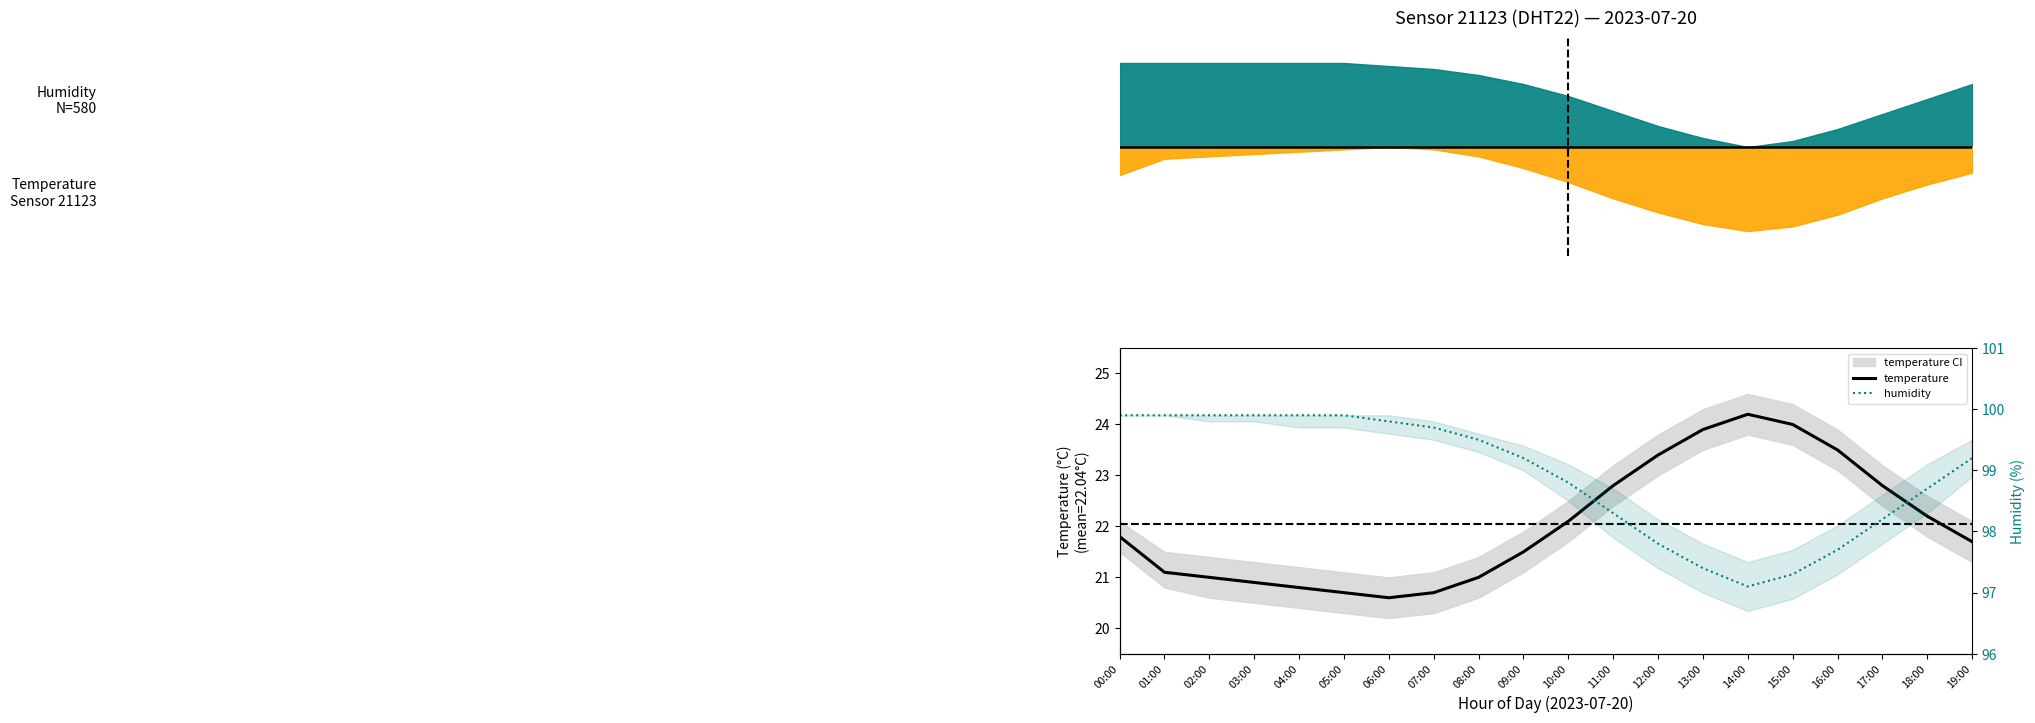

List the series in order of their peak value, highest first.

humidity, temperature